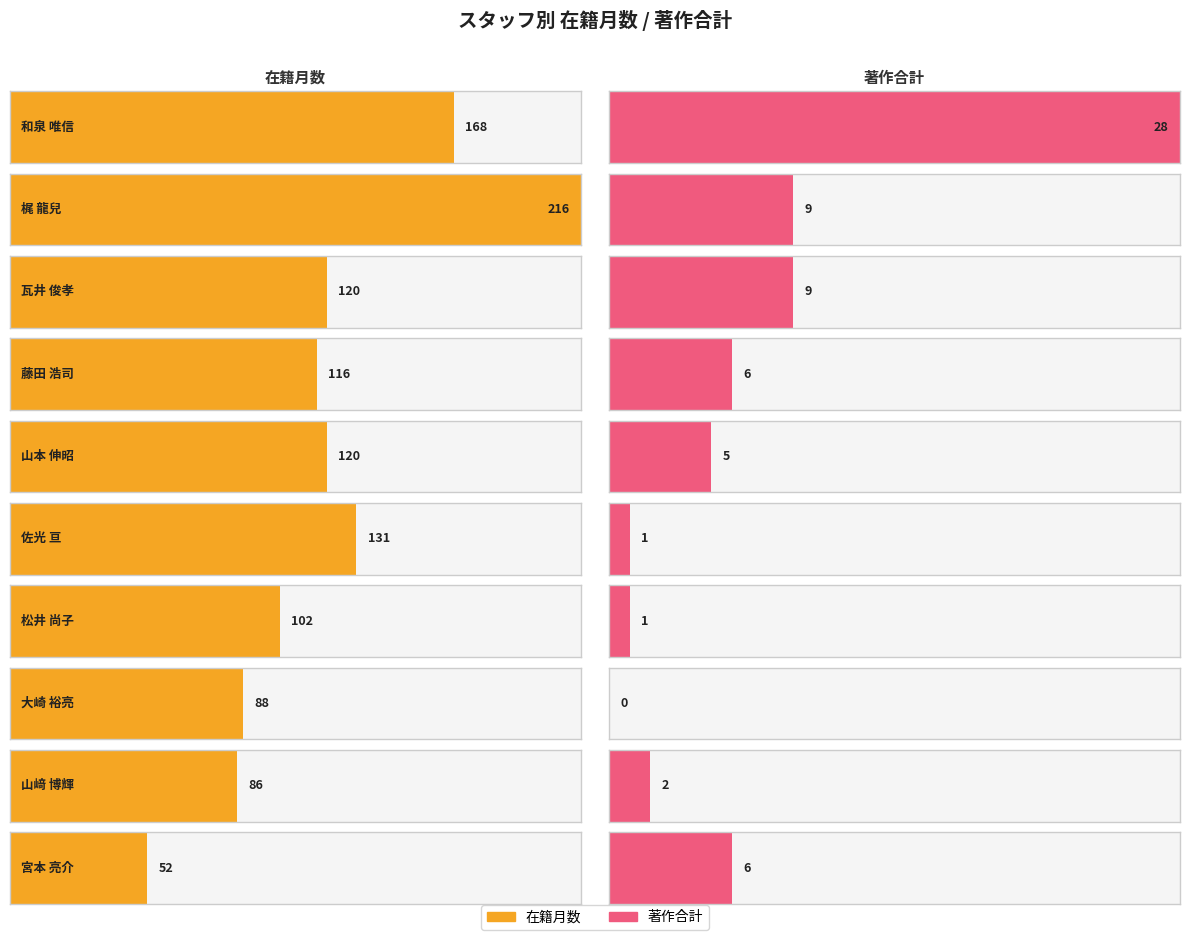

How many bars are there in each group?

2